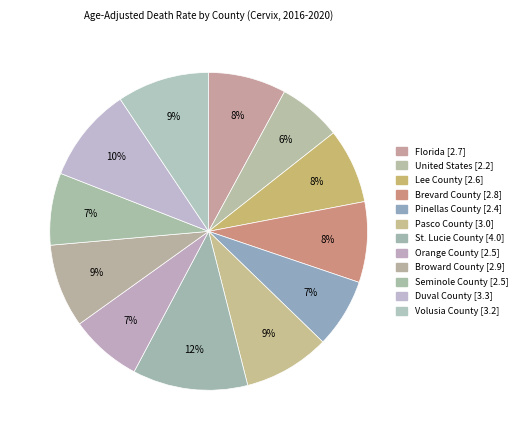

How many slices are in this pie chart?

12